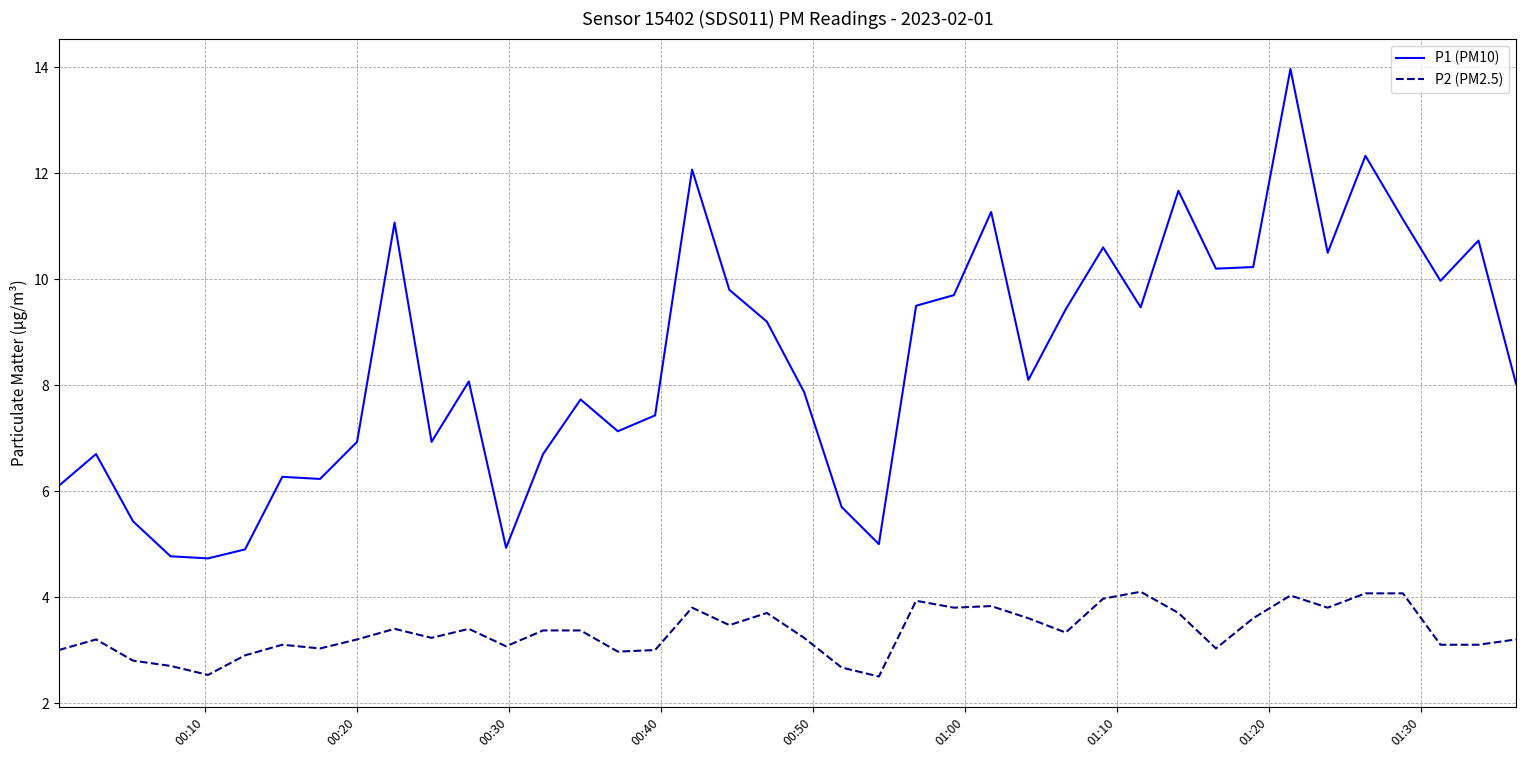

Rank the series by their average value, from highest to lowest.

P1 (PM10), P2 (PM2.5)